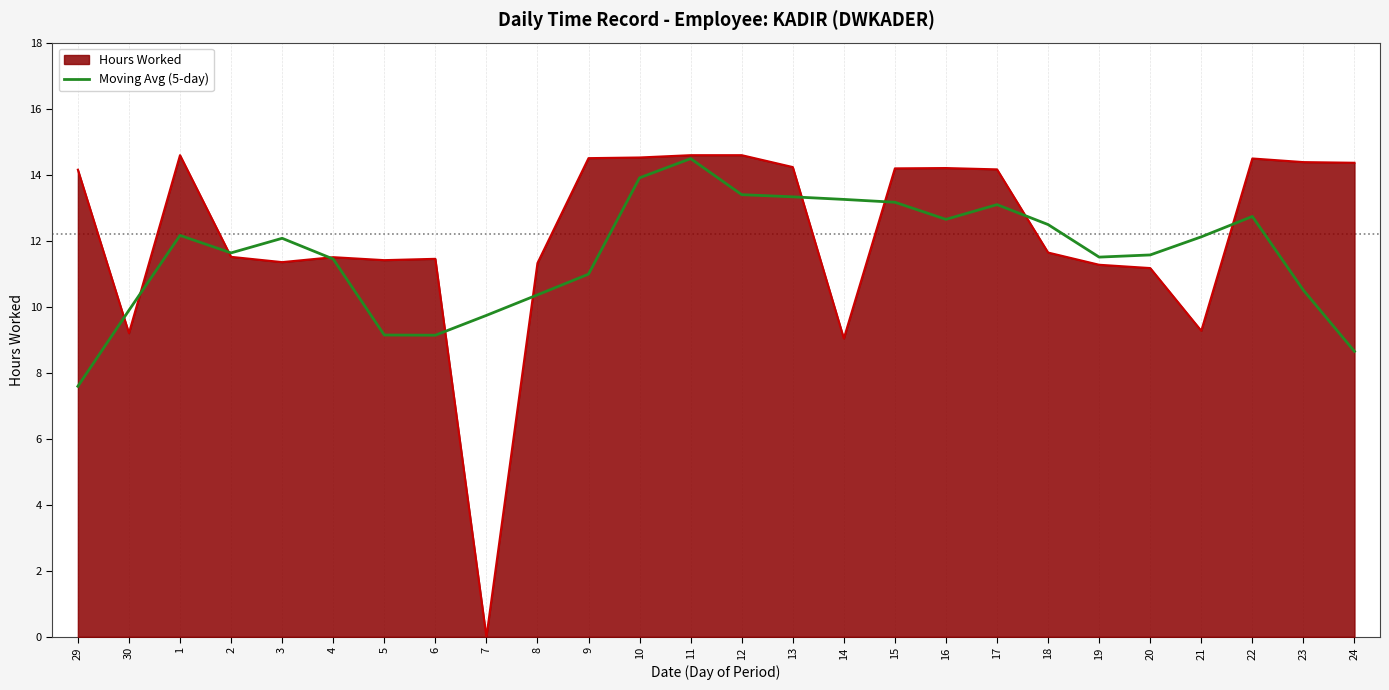

Rank the series at 15 from highest to lowest value.

Hours Worked, Moving Avg (5-day)